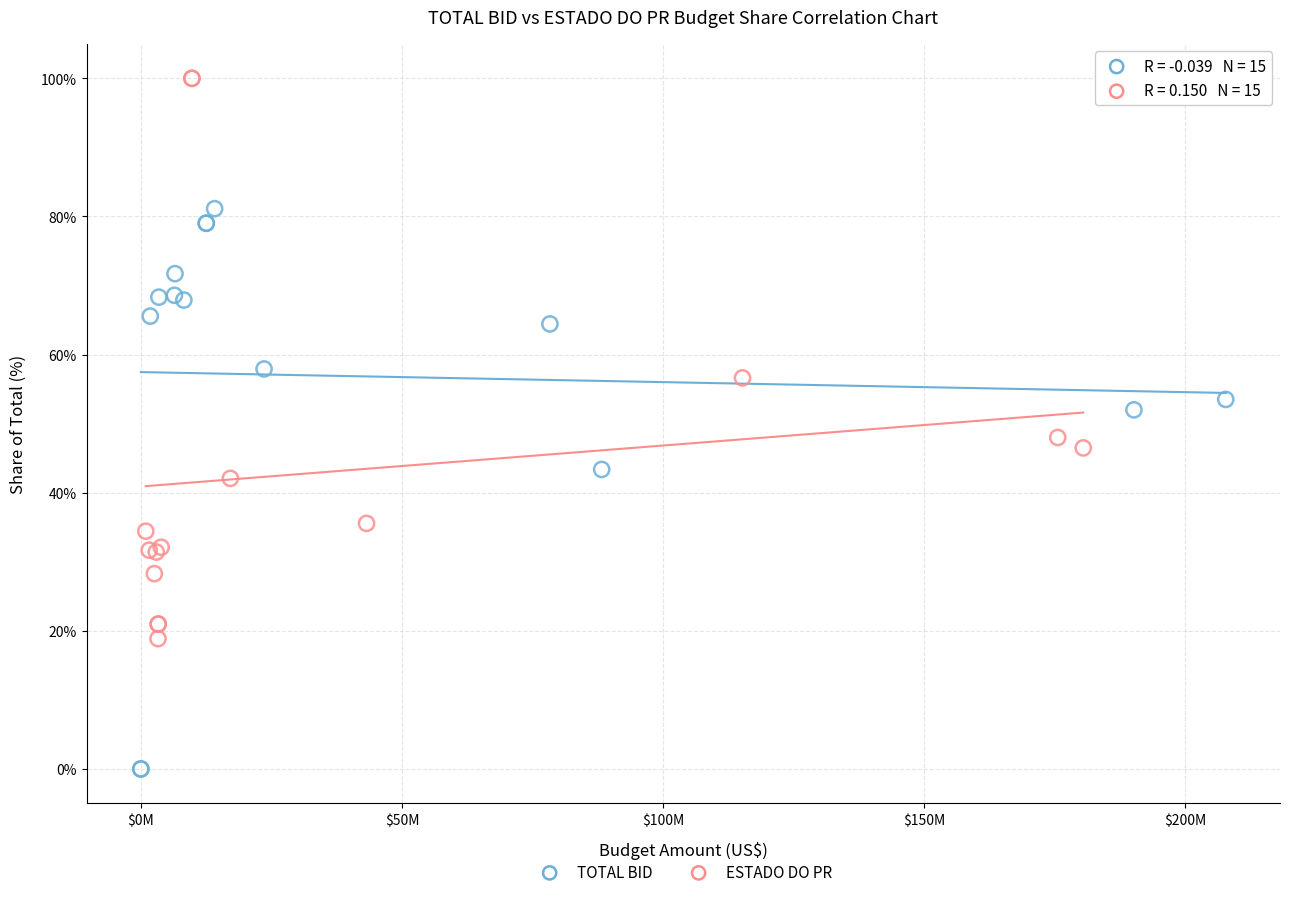

What are all the series names shown in the legend?

TOTAL BID, ESTADO DO PR